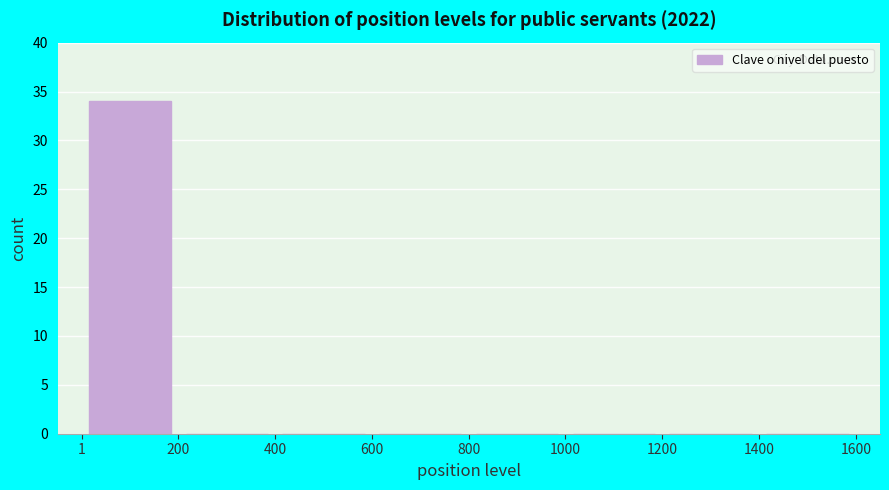

Reading left to right, transcribe this chart: for each bar, give the range it covers on the x-axis and its height. The values are not printed on the chart, so give them approximately, as read against the axis.

1 to 200: 34
200 to 400: 0
400 to 600: 0
600 to 800: 0
800 to 1000: 0
1000 to 1200: 0
1200 to 1400: 0
1400 to 1600: 0